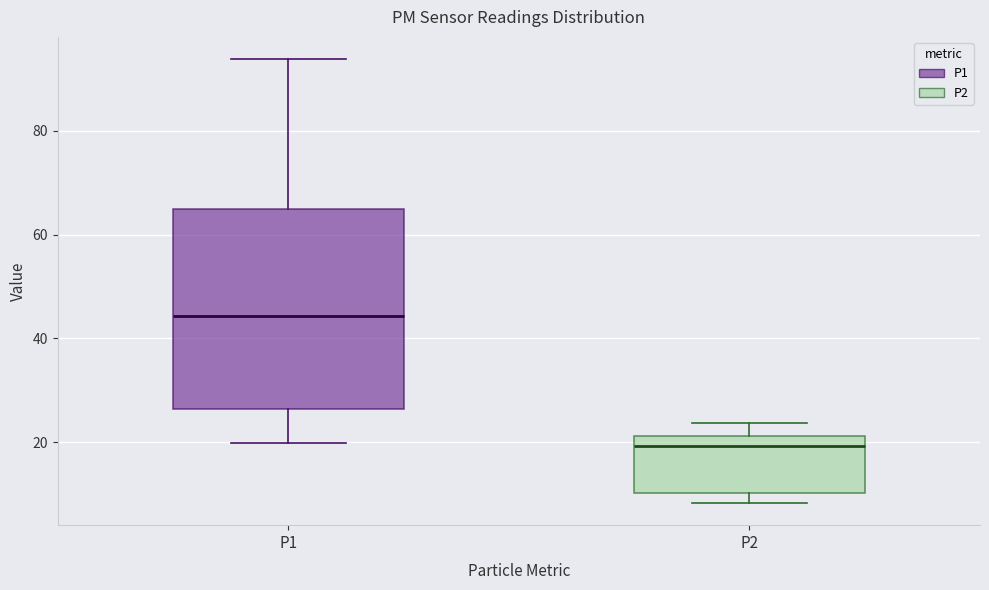

Comparing the boxes themselves (not the whiskers), which one is the tallest?

P1